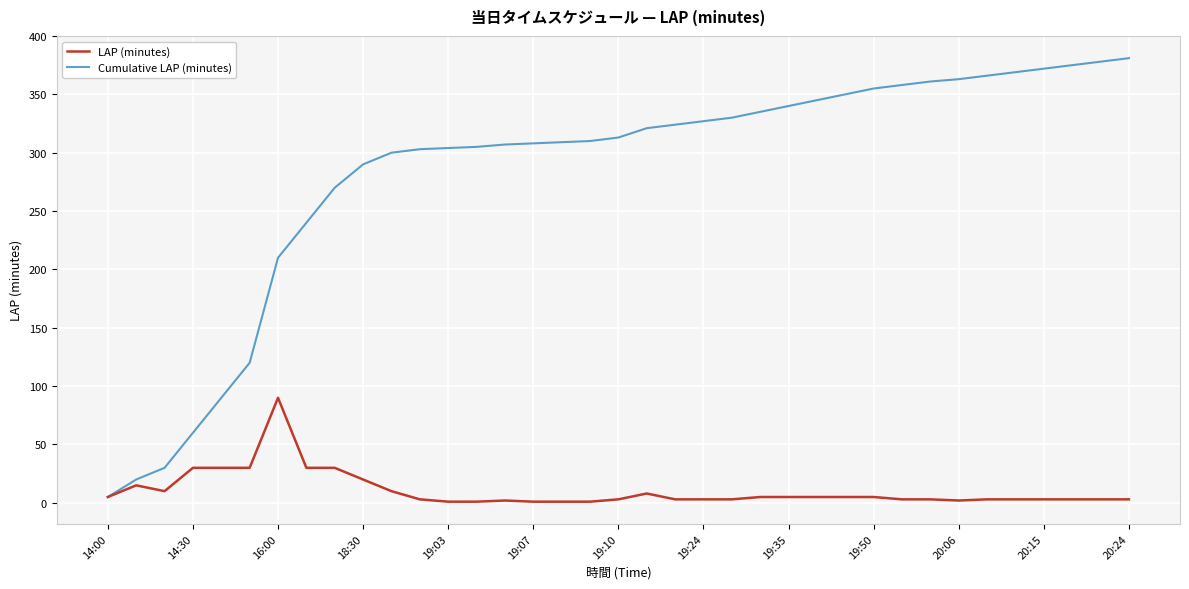

List the series in order of their peak value, highest first.

Cumulative LAP (minutes), LAP (minutes)